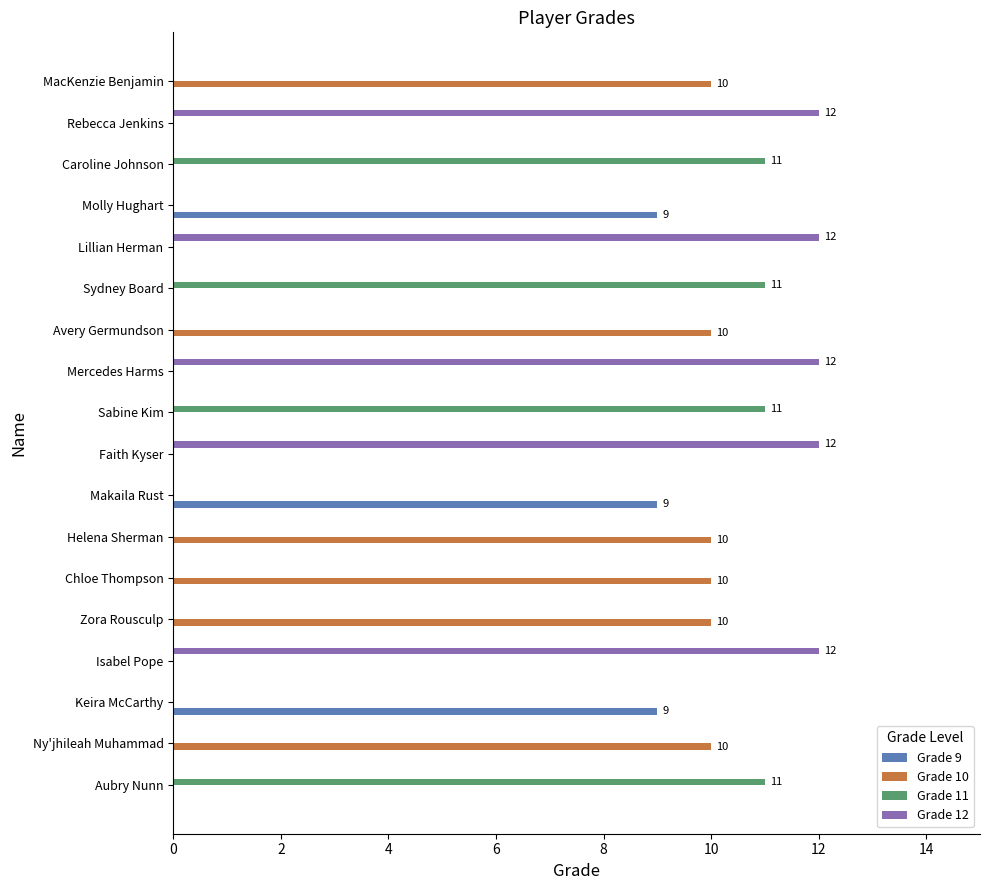

Which series changed the most between Aubry Nunn and Makaila Rust?

Grade 11